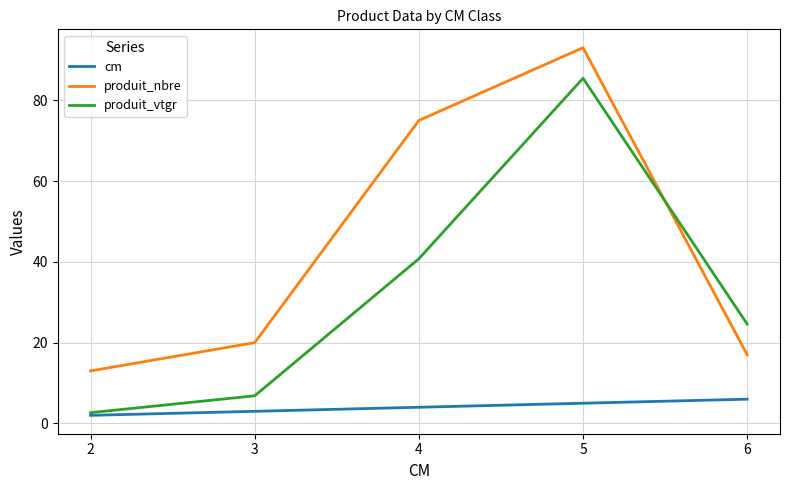

Count the number of categories in the chart.

5